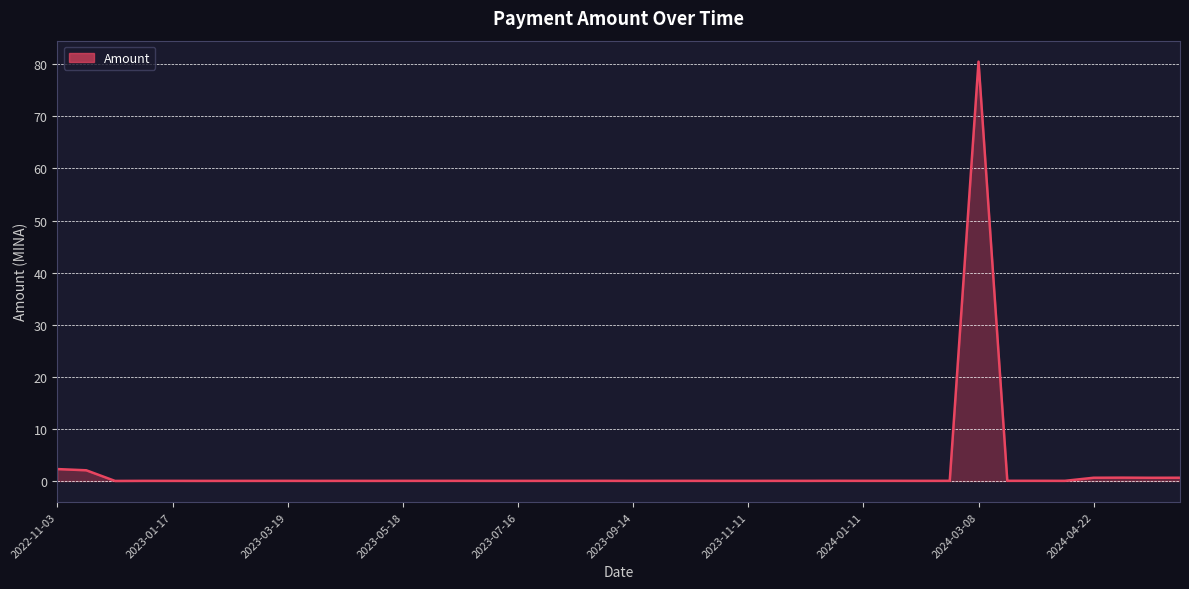

True or false: there are more than 0 points higher than both neighbors.

True